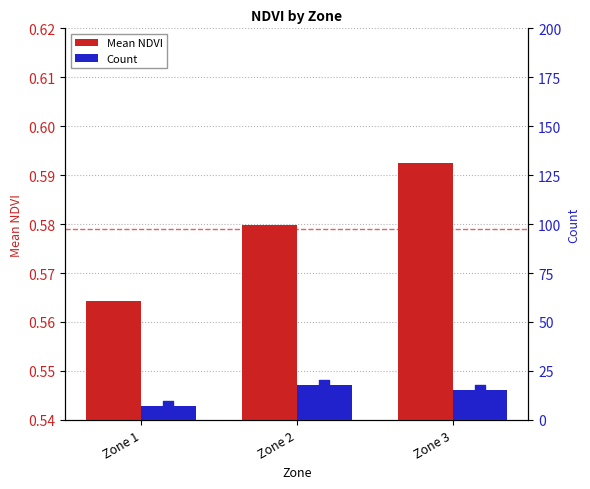

Which series contains the highest Y value?

Count